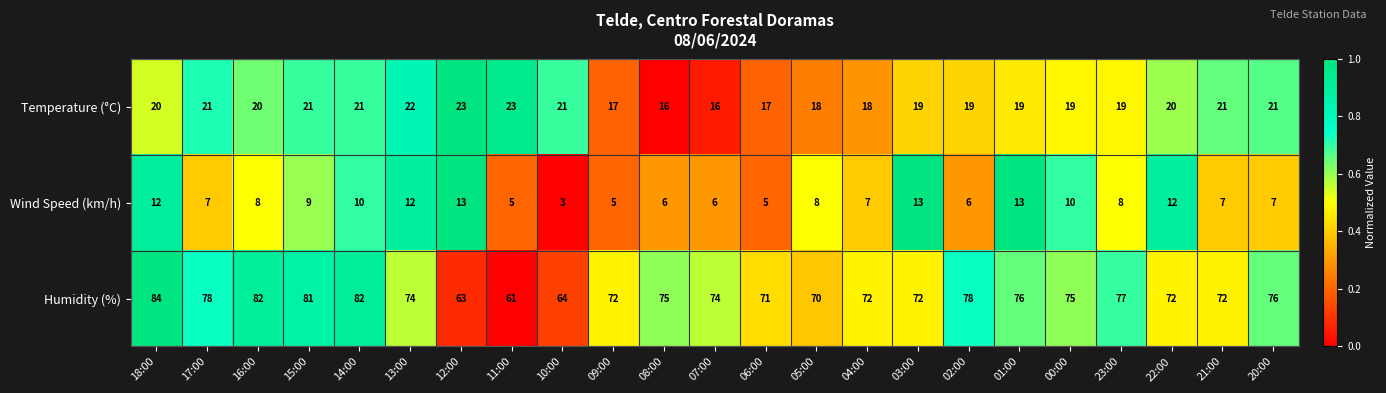

At which category is the sum across all series the highest?

18:00